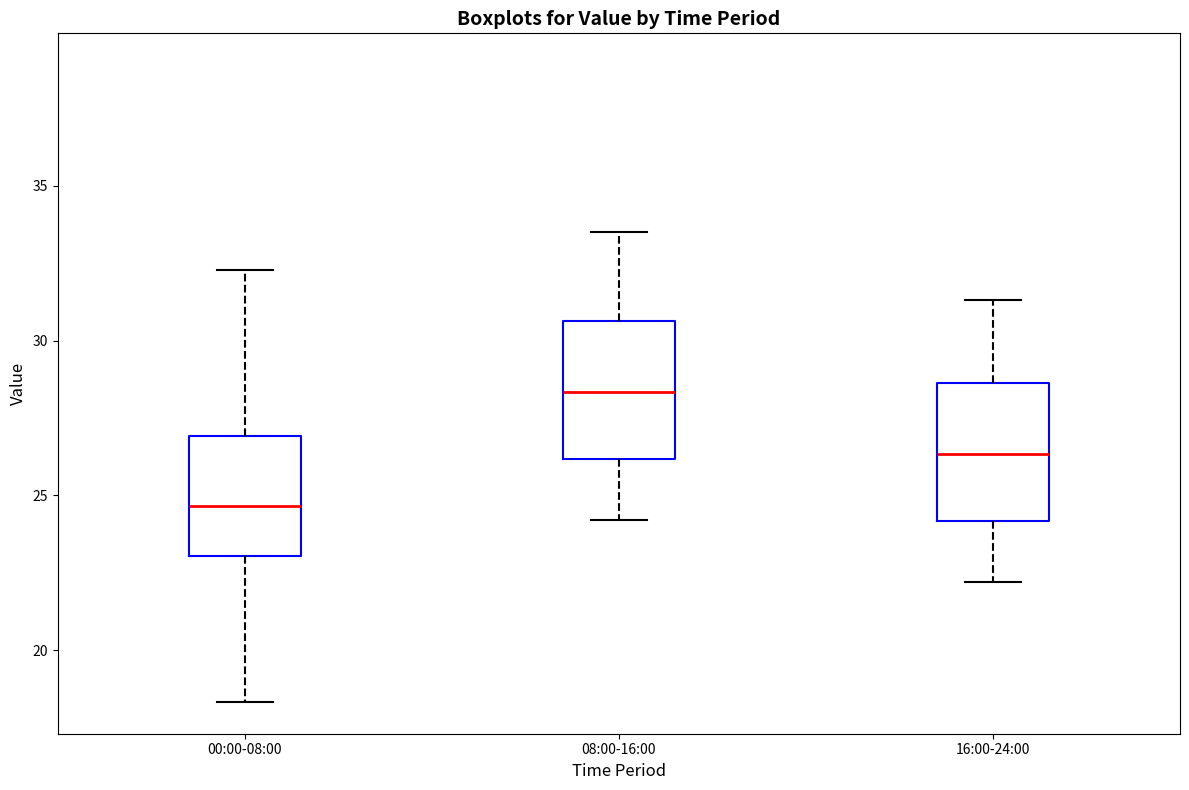

Where is the lower edge of the box for 08:00-16:00 on the y-axis? The values are not printed on the chart, so give them approximately, as read against the axis.

26.0